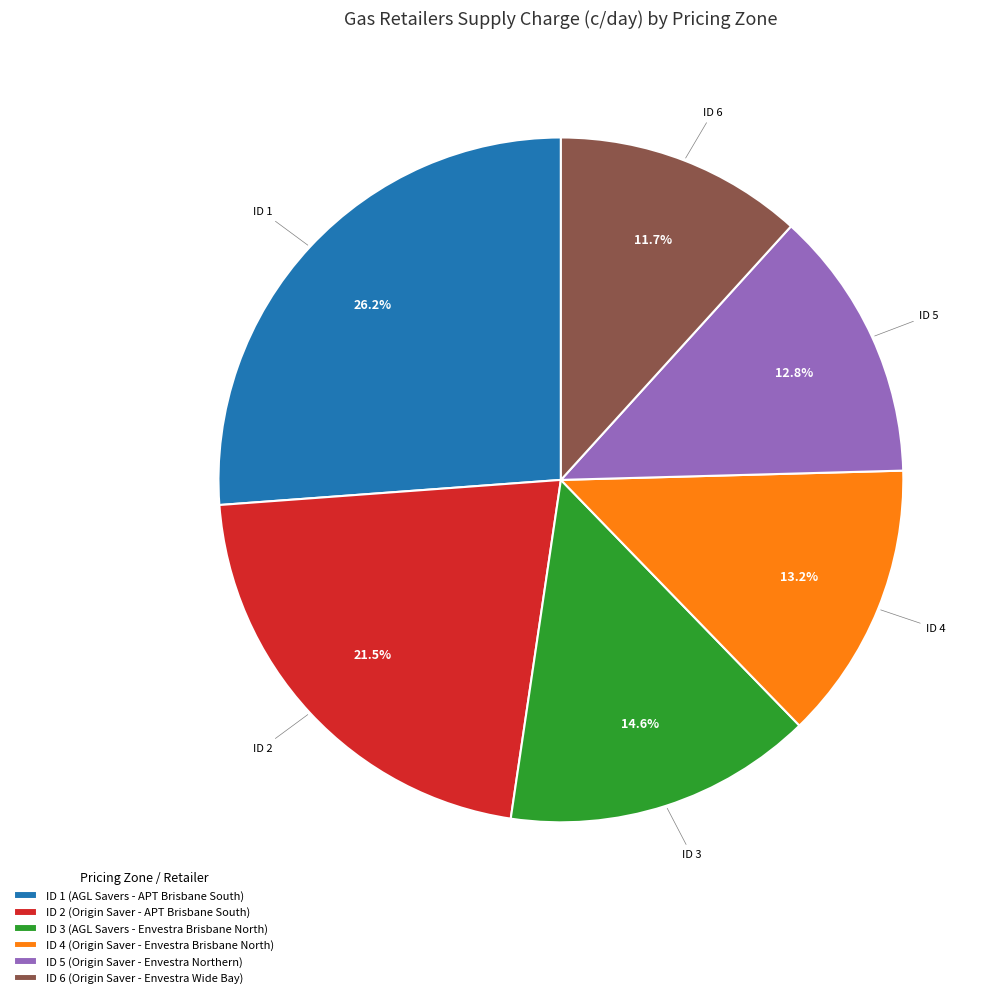

How many slices are in this pie chart?

6